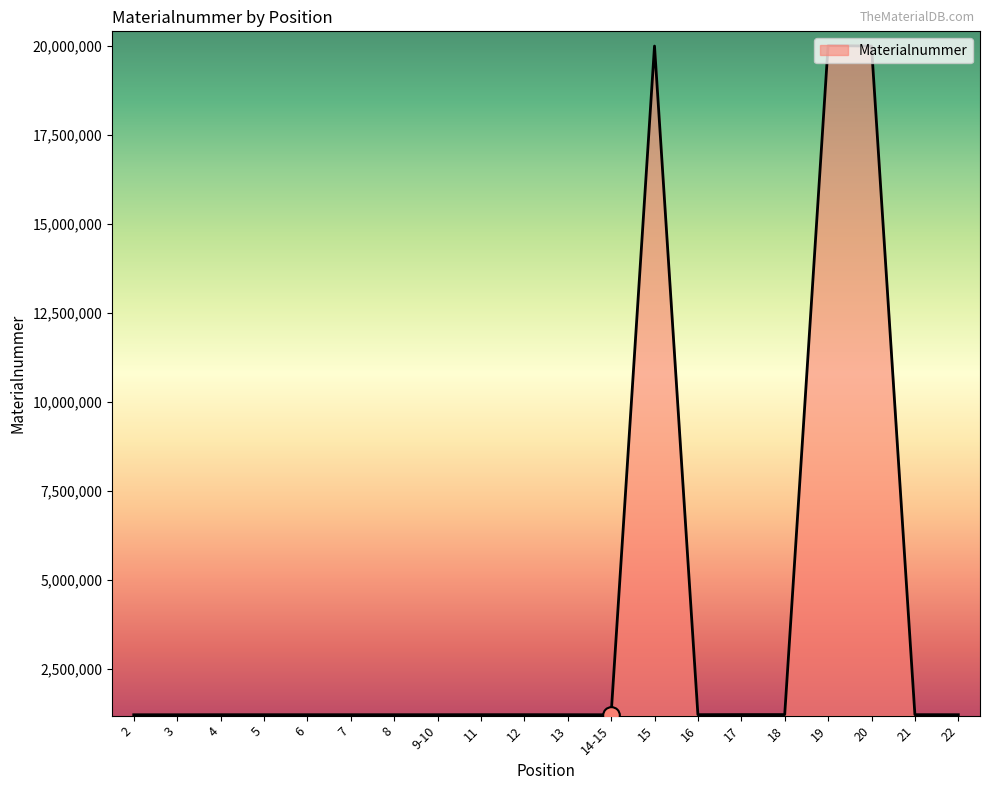

What is the sum of the values at 20 and 12?

21225096